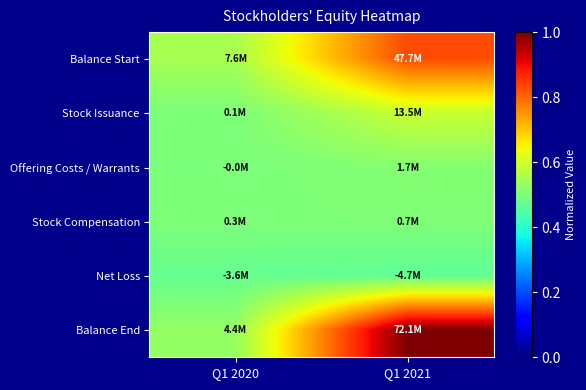

At Q1 2020, list the series in order from smallest to largest.

Net Loss, Offering Costs / Warrants, Stock Issuance, Stock Compensation, Balance End, Balance Start